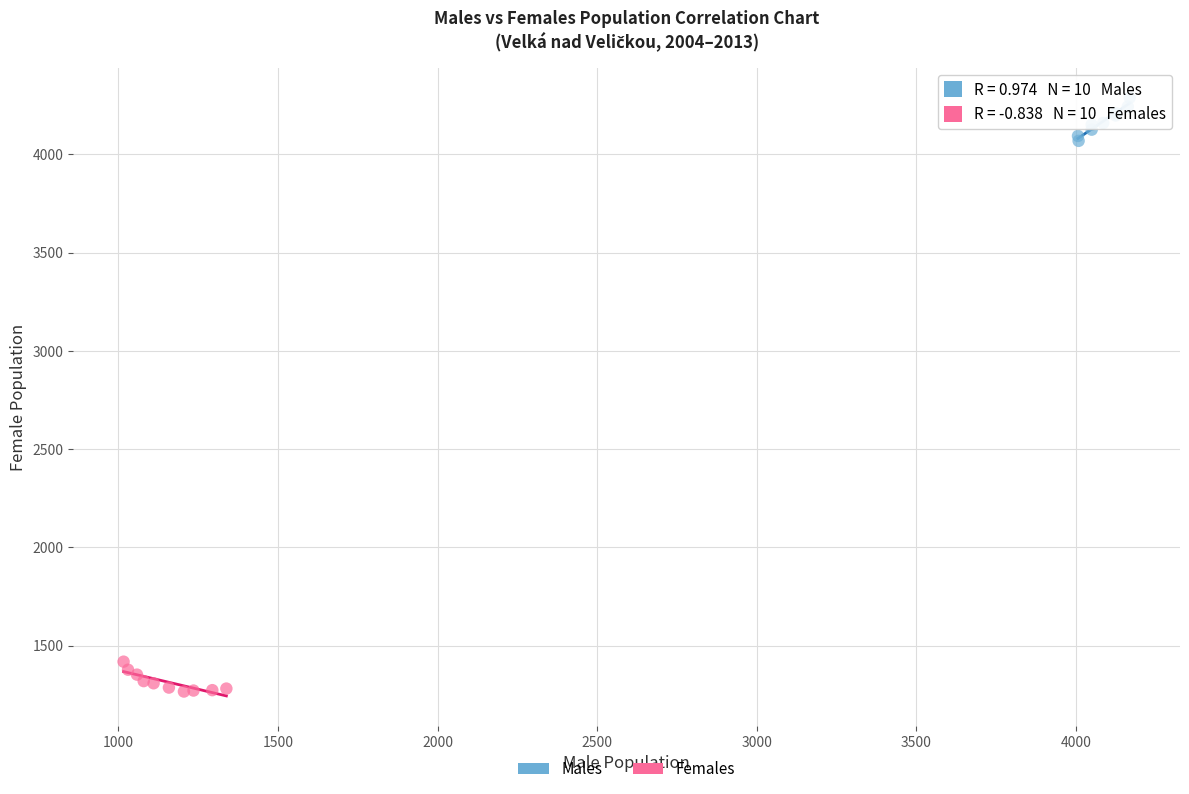

Which series contains the highest Y value?

Males